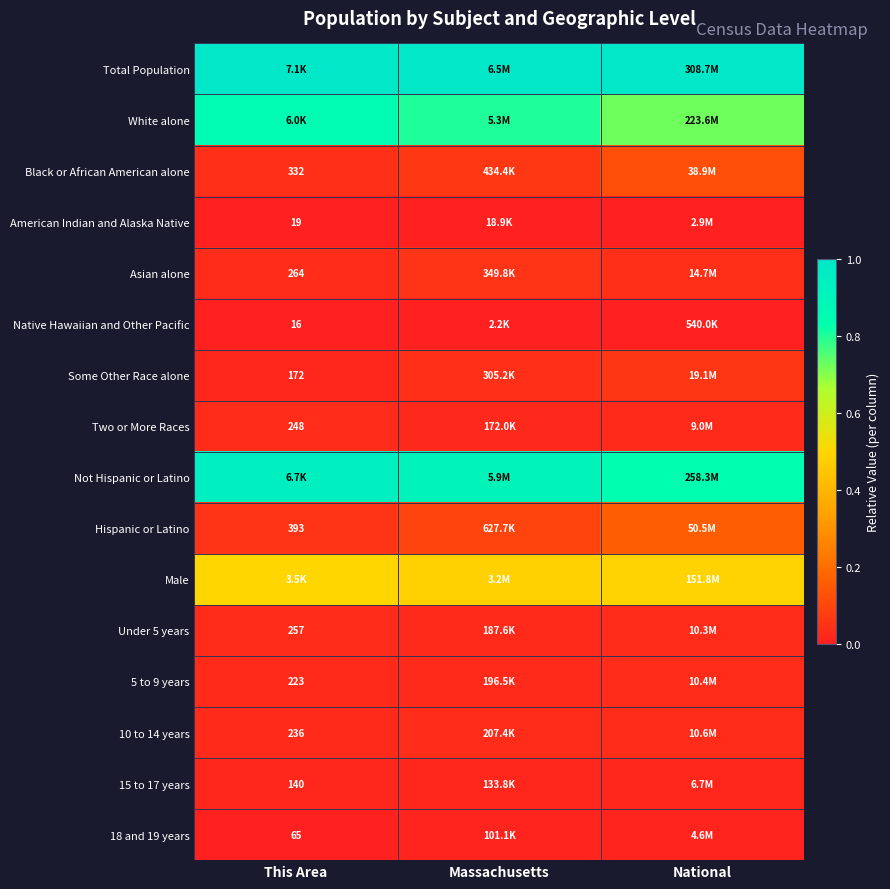

Is the value of Some Other Race alone at This Area greater than the value of Two or More Races at This Area?

No